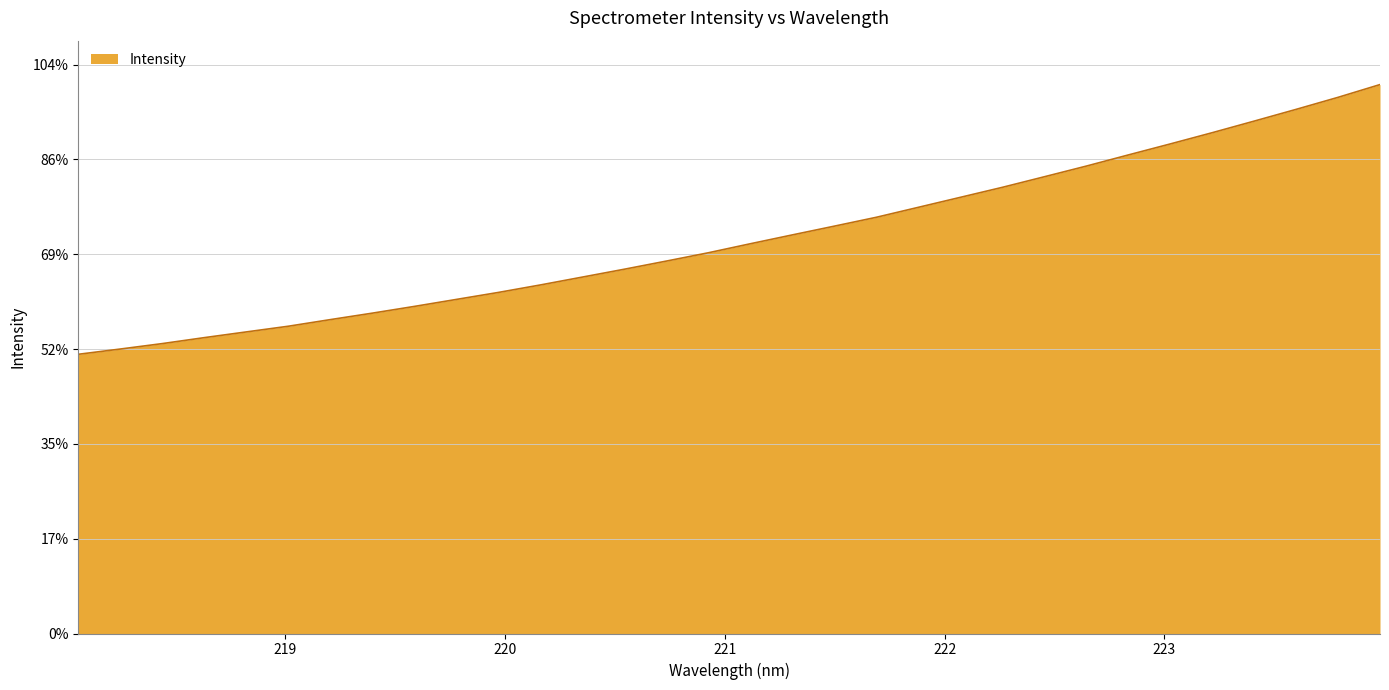

What is the label of the 9th point from the left?

219.589